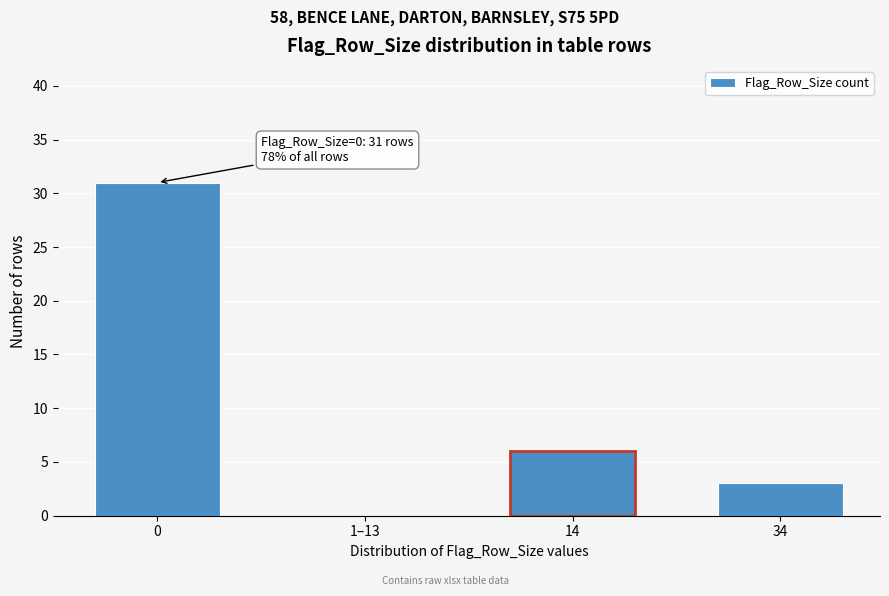

Reading right to left, what are all the values shown in this chart?

34=3	14=6	1–13=0	0=31